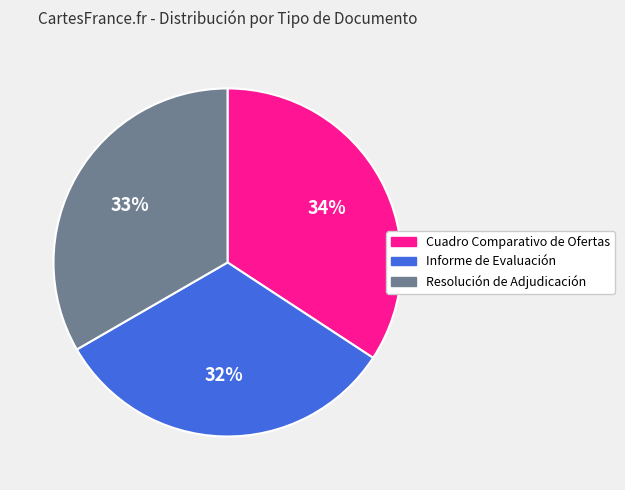

To the nearest percent, what portion does Informe de Evaluación represent?

32%